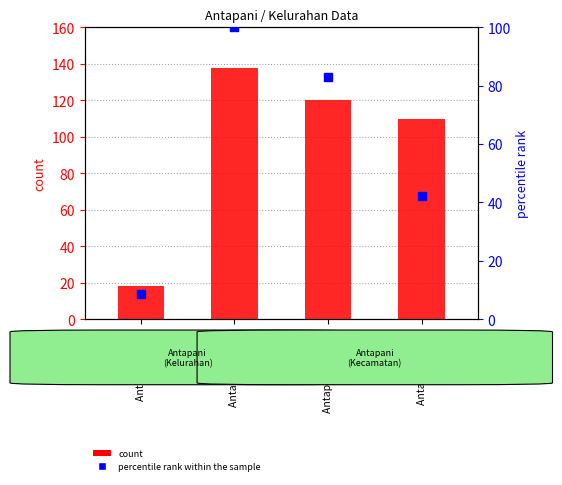

What are all the series names shown in the legend?

count, percentile rank within the sample